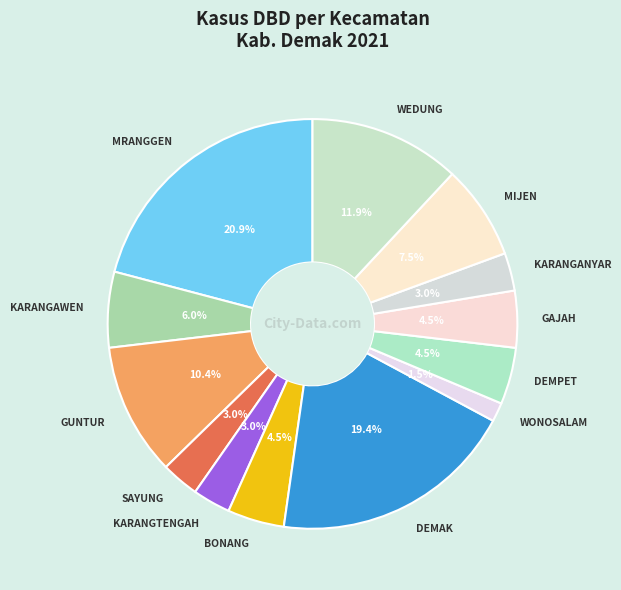

To the nearest percent, what is the average slice percentage?

8%